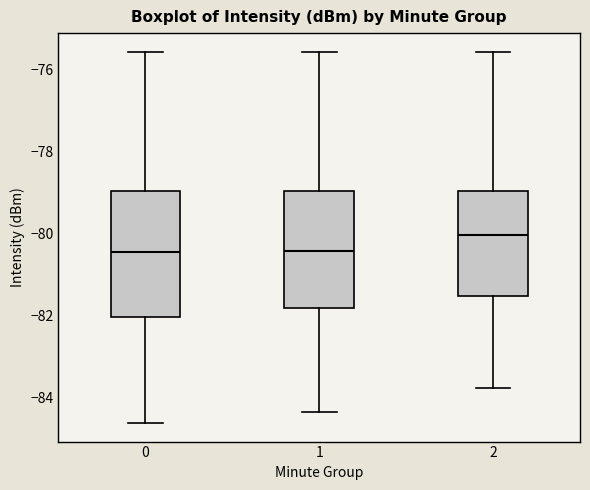

Which box has the highest median line?

2